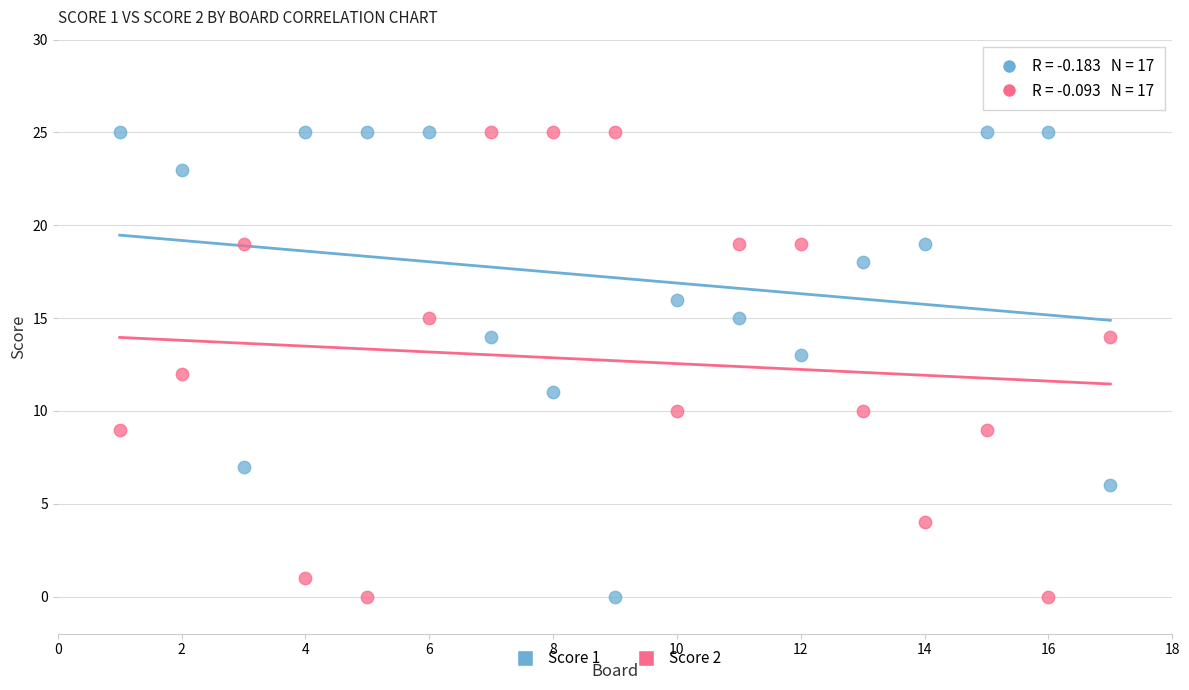

Across all data points, what is the range of Y values (max minus min)?

25